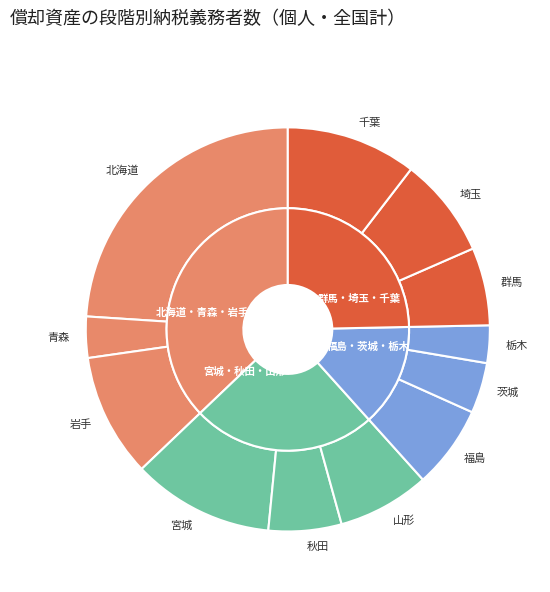

Is there a majority slice in this chart?

No